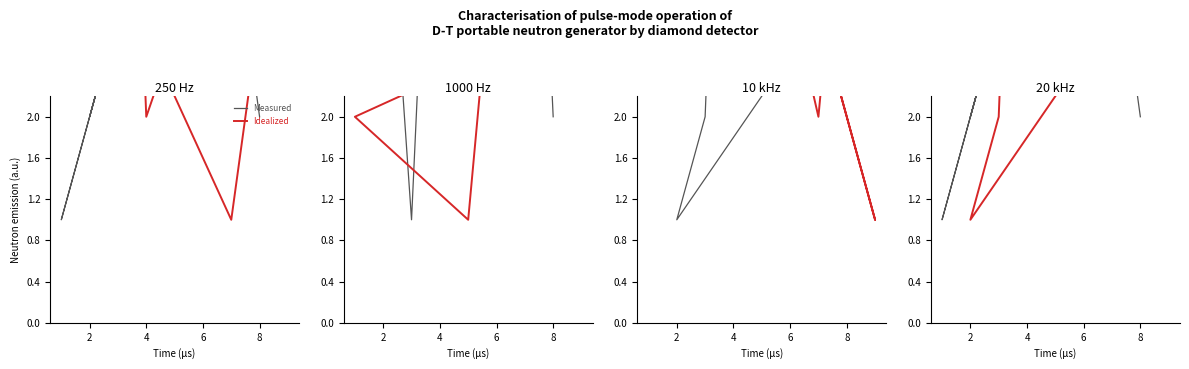

What are all the series names shown in the legend?

Measured, Idealized